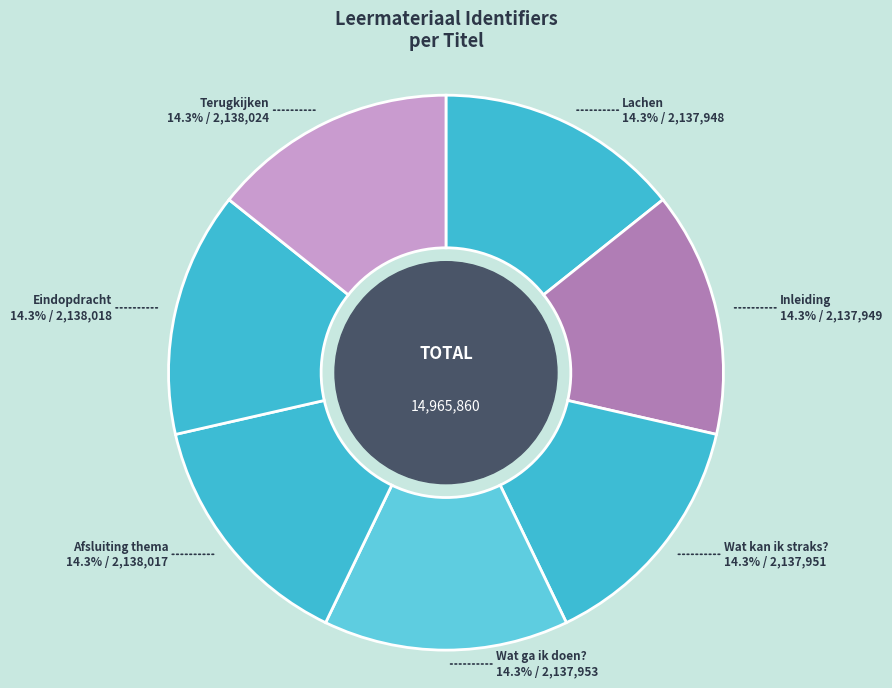

Is there a majority slice in this chart?

No